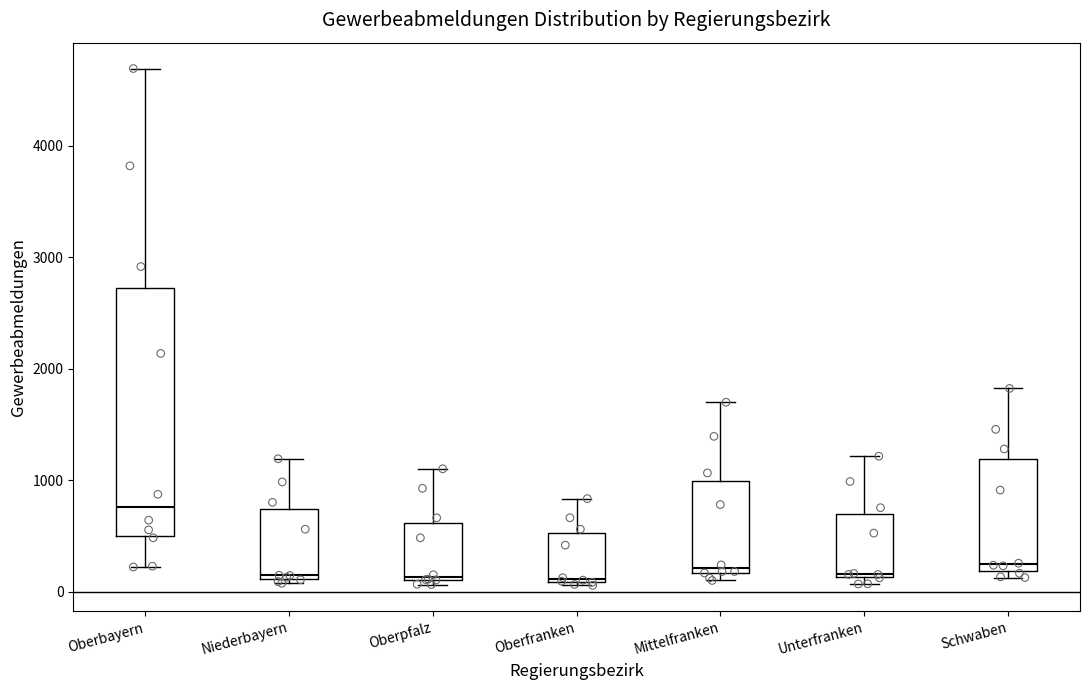

Reading left to right, read every box against the y-axis: the position of its median line, the range the box covers, and the ends of its whiskers. The values are not printed on the chart, so give them approximately, as read against the axis.

Oberbayern: median 800, box 500 to 2700, whiskers 200 to 4700
Niederbayern: median 100 (just above the box's lower edge), box 100 to 700, whiskers 100 (just below the box's lower edge) to 1200
Oberpfalz: median 100, box 100 to 600, whiskers 100 (just below the box's lower edge) to 1100
Oberfranken: median 100, box 100 to 500, whiskers 100 to 800
Mittelfranken: median 200 (just above the box's lower edge), box 200 to 1000, whiskers 100 to 1700
Unterfranken: median 200, box 100 to 700, whiskers 100 (just below the box's lower edge) to 1200
Schwaben: median 200 (just above the box's lower edge), box 200 to 1200, whiskers 100 to 1800